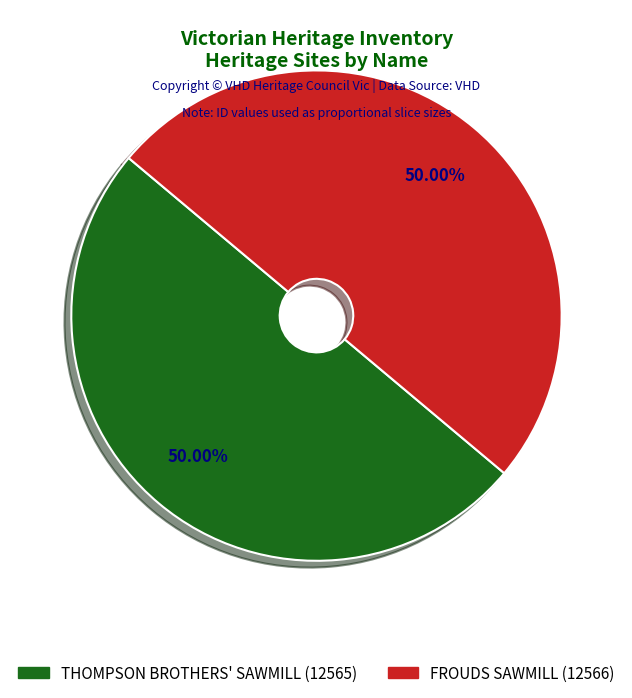

What is the ratio of the value at FROUDS SAWMILL to the value at THOMPSON BROTHERS' SAWMILL?

1.0